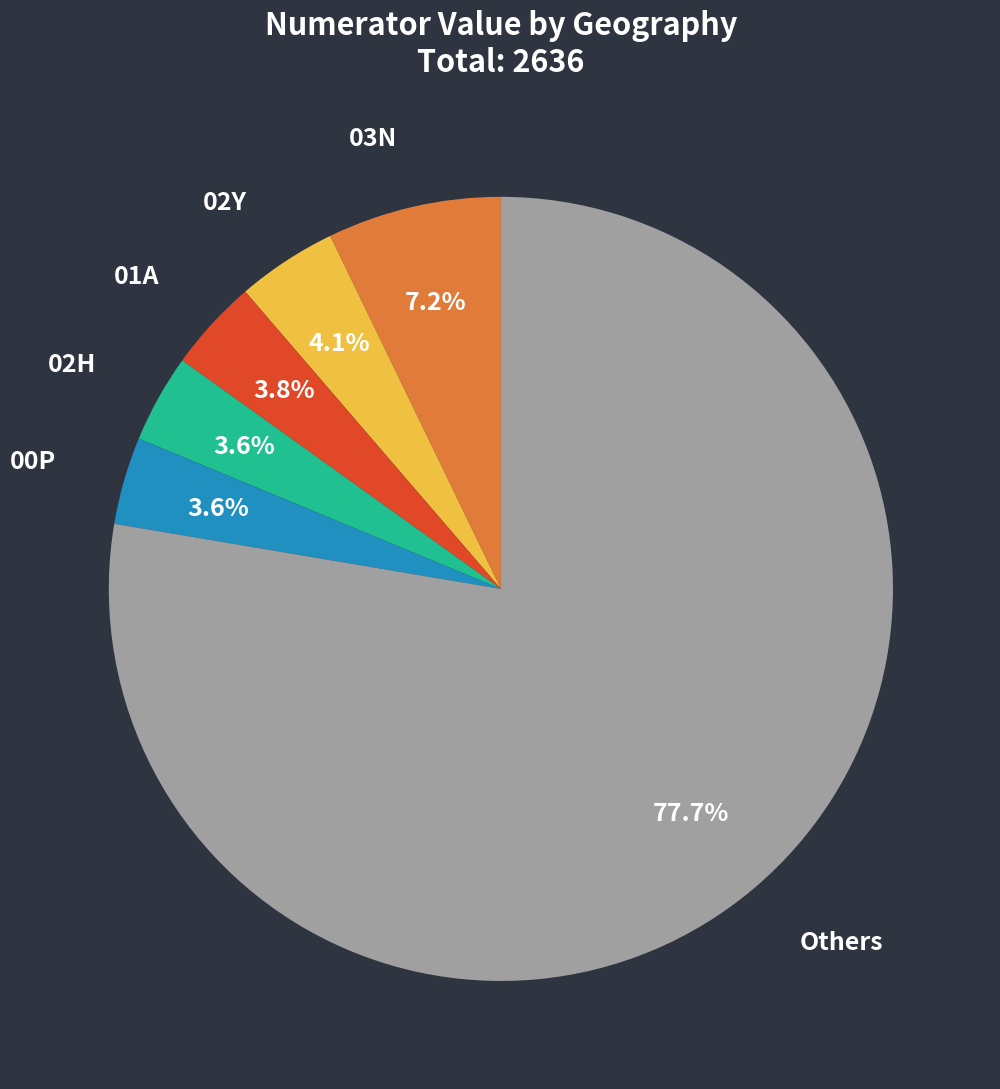

Is there any slice that represents more than half of the pie?

Yes